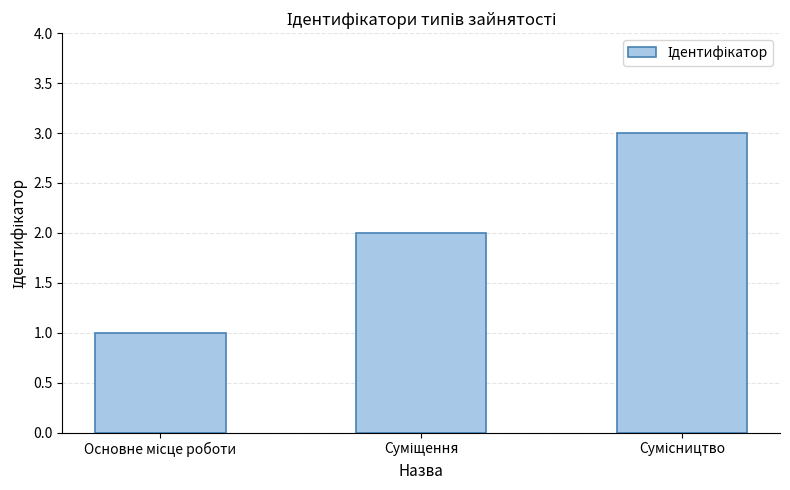

What is the sum of all values?

6